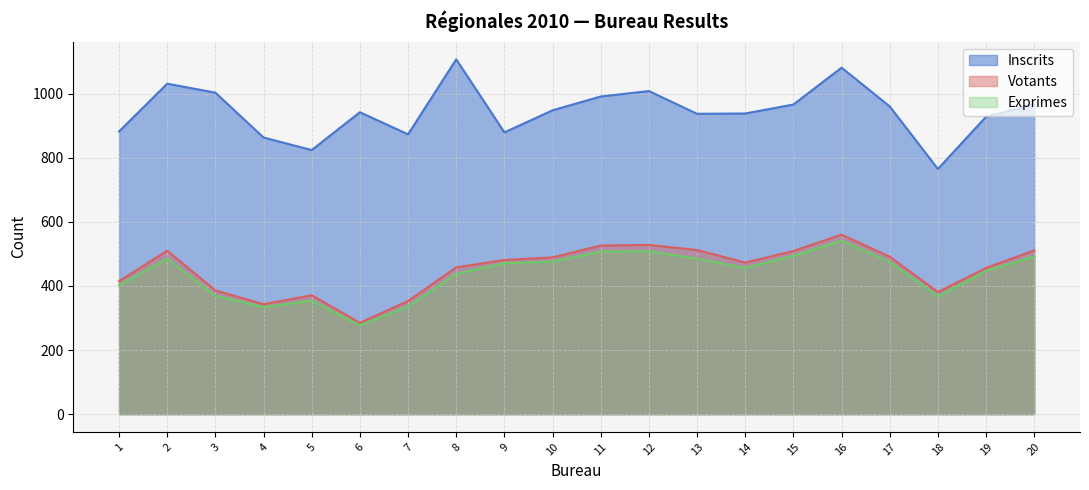

Reading right to left, transcribe all the data shown in this chart.

Inscrits: 966	928	765	960	1081	966	938	937	1008	991	948	879	1107	873	942	824	863	1003	1031	882
Votants: 511	456	381	491	560	509	473	512	528	526	489	481	458	353	285	371	343	386	510	415
Exprimes: 492	447	367	475	541	494	456	485	508	507	476	471	438	336	277	354	334	369	485	402